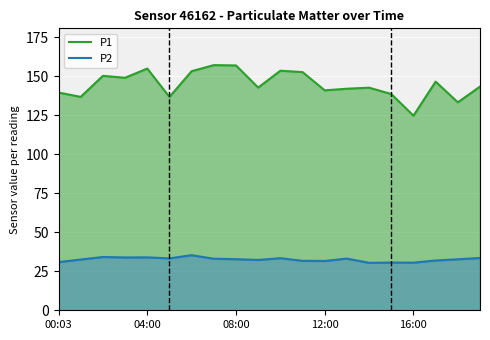

What position from the left is 13?

14